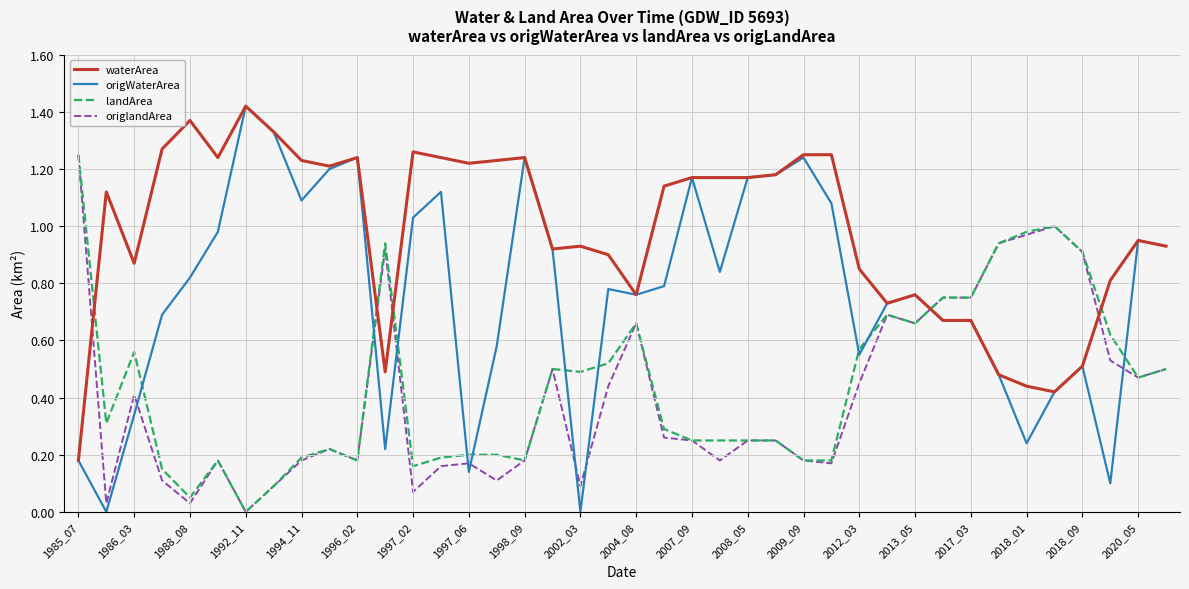

Which series has the largest range (max minus min)?

origWaterArea